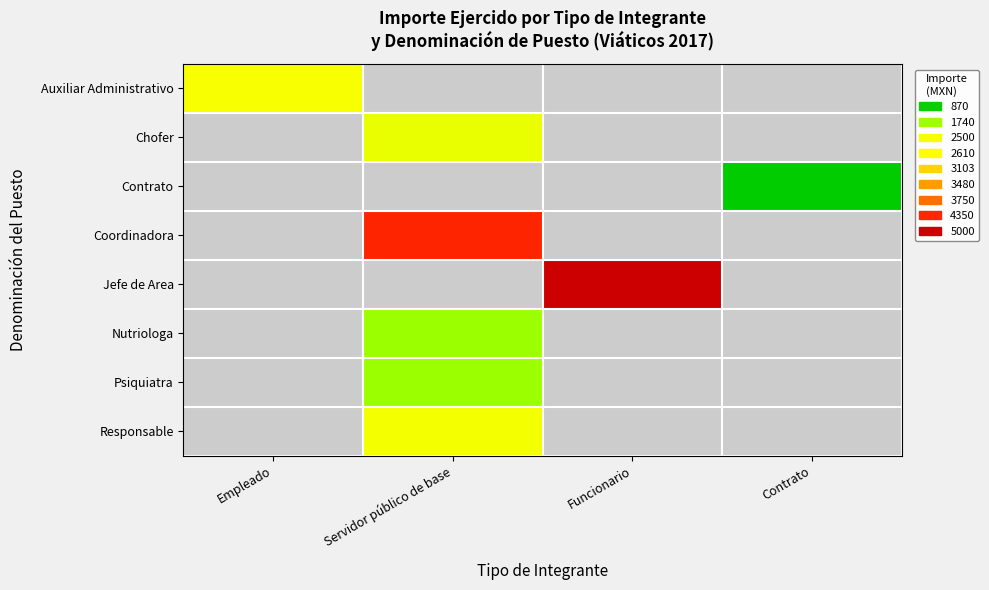

At Empleado, list the series in order from largest to smallest.

Auxiliar Administrativo, Chofer, Contrato, Coordinadora, Jefe de Area, Nutriologa, Psiquiatra, Responsable